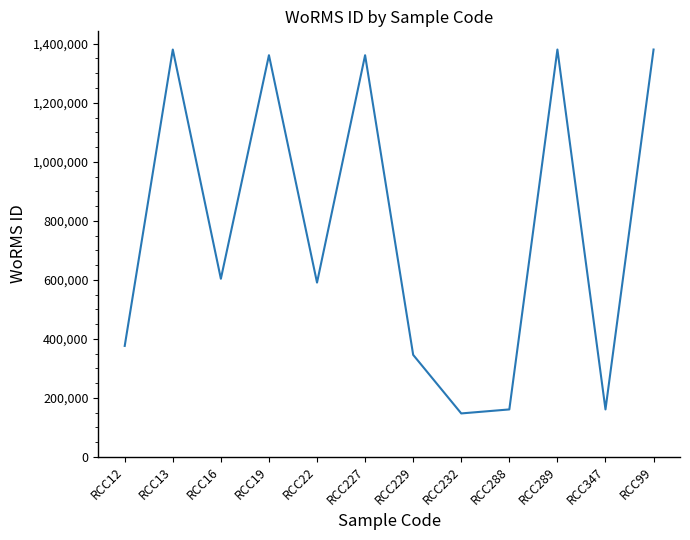

How many lines are shown in the chart?

1